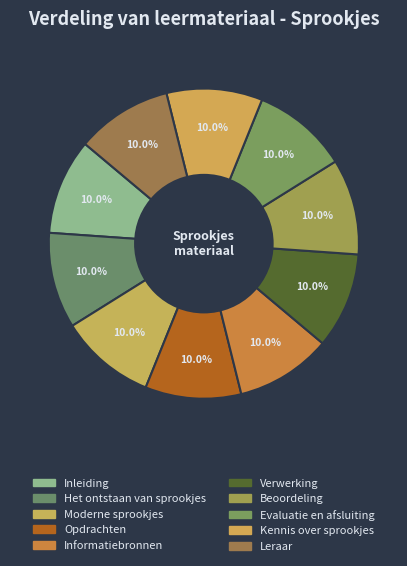

Count the number of slices in the pie.

10